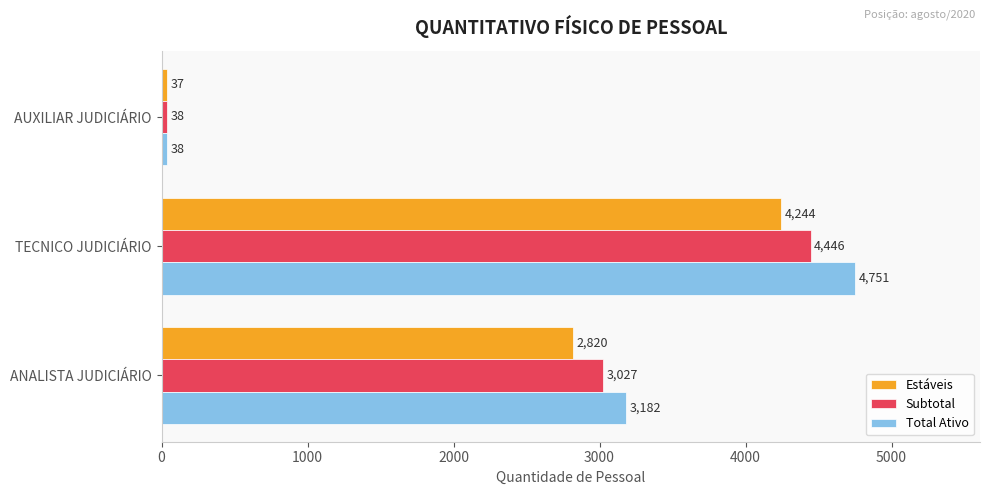

At which category does the chart reach its minimum across all series?

AUXILIAR JUDICIÁRIO